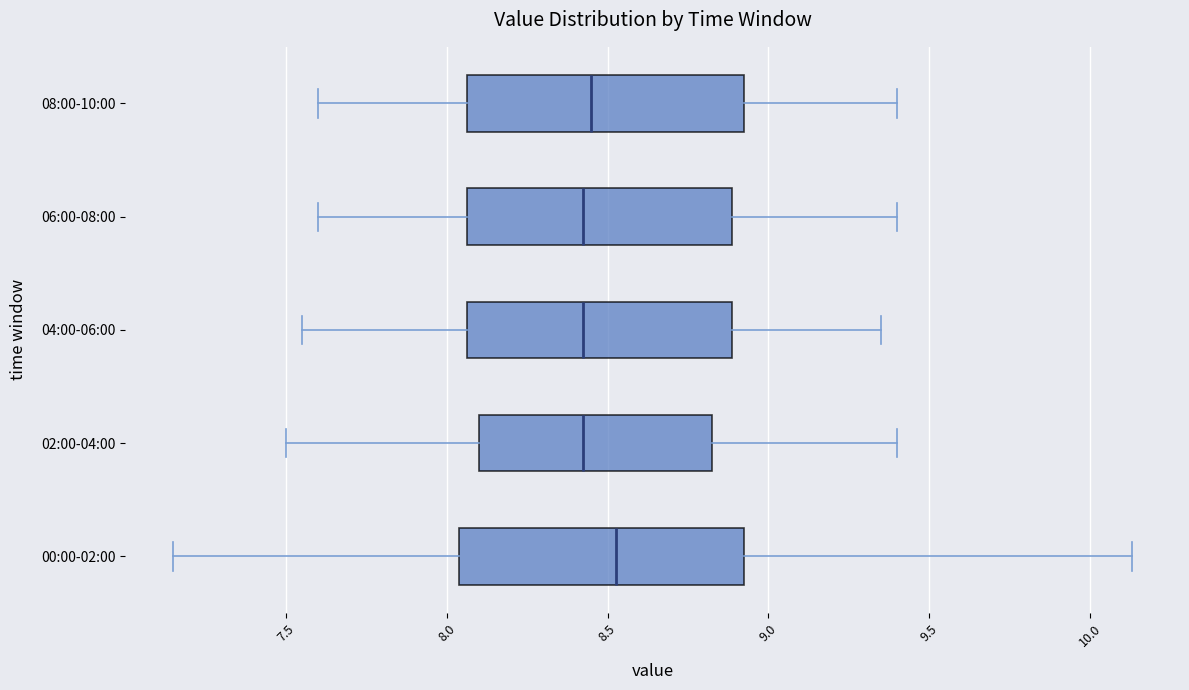

Reading bottom to top, transcribe this box plot: for each box, give where its median line is, the range the box spans, and where its two whiskers end, as read against the x-axis. The values are not printed on the chart, so give them approximately, as read against the axis.

00:00-02:00: median 8.55, box 8.05 to 8.95, whiskers 7.15 to 10.15
02:00-04:00: median 8.45, box 8.10 to 8.85, whiskers 7.50 to 9.40
04:00-06:00: median 8.45, box 8.05 to 8.90, whiskers 7.55 to 9.35
06:00-08:00: median 8.45, box 8.05 to 8.90, whiskers 7.60 to 9.40
08:00-10:00: median 8.45, box 8.05 to 8.95, whiskers 7.60 to 9.40